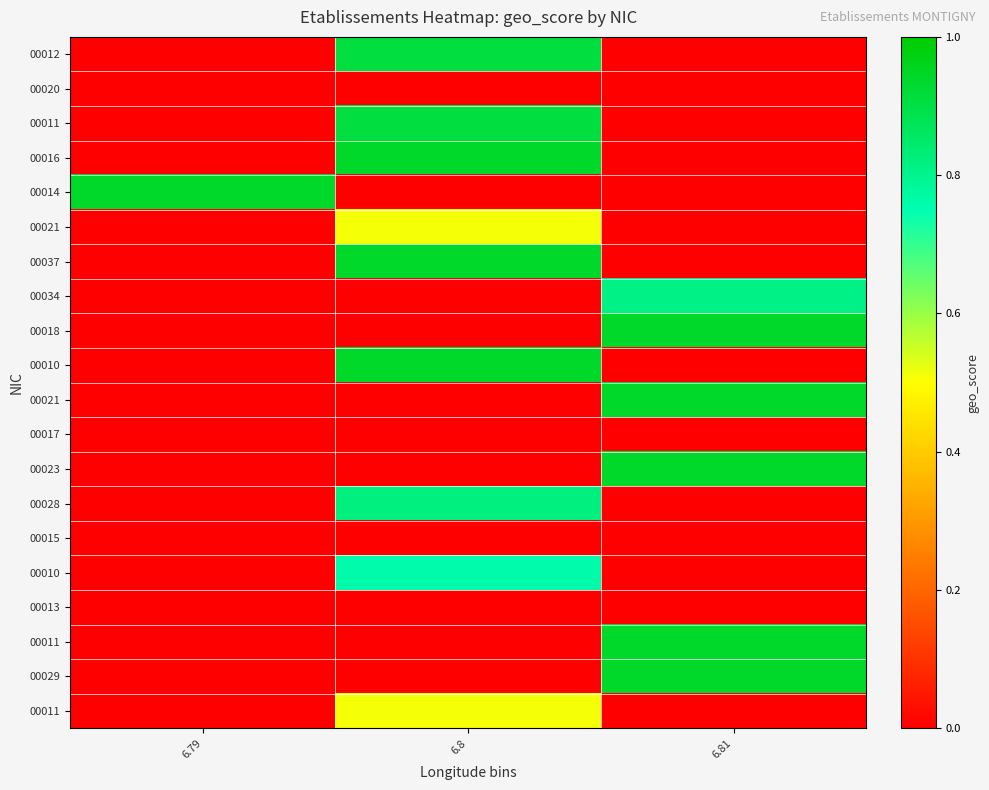

What is the total value across all series at 6.79?

0.9